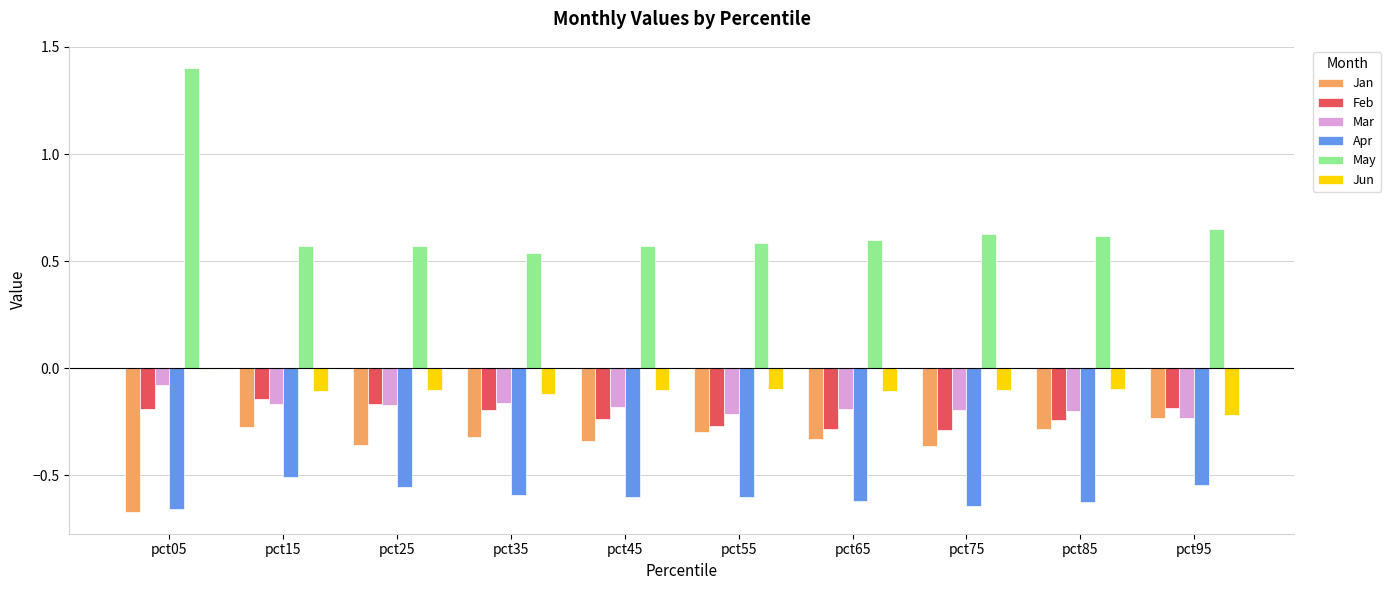

What is the total value across all series at pct75?

-1.0